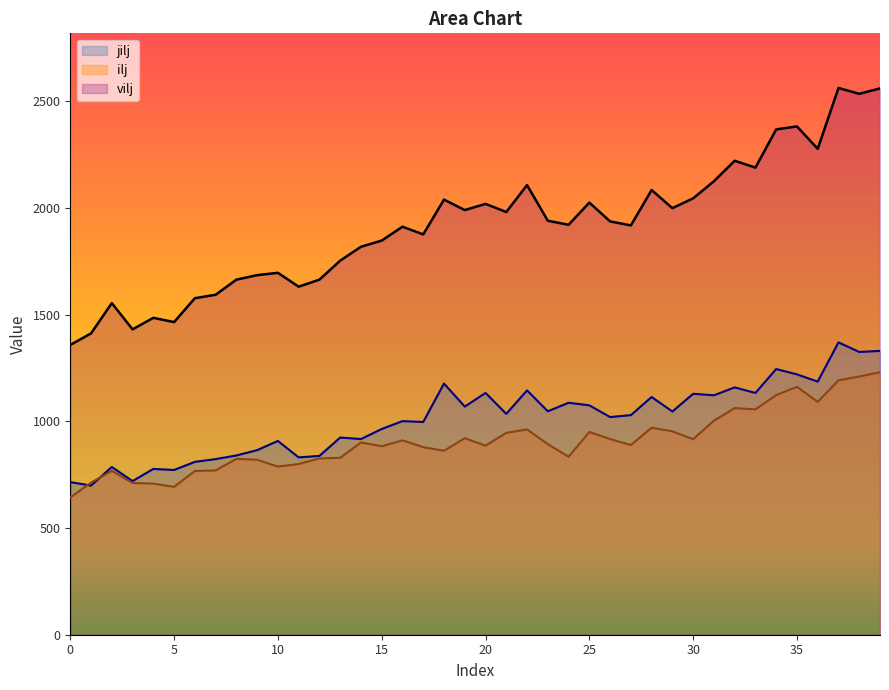

How many values in the jilj series are below 1035?

20